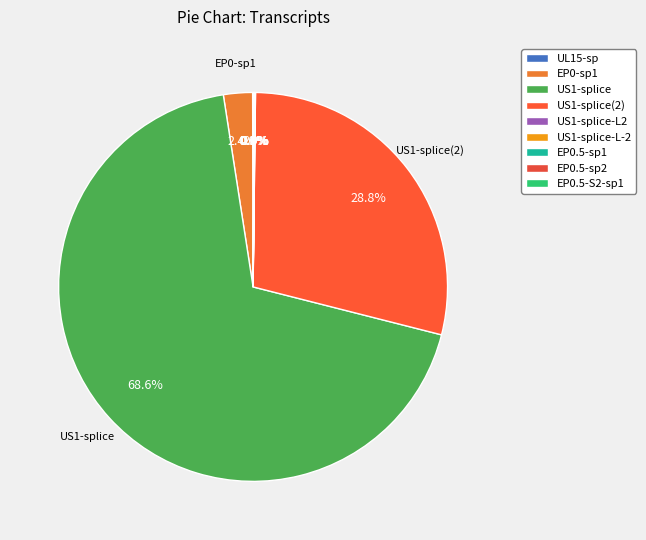

How many segments does this pie chart have?

9